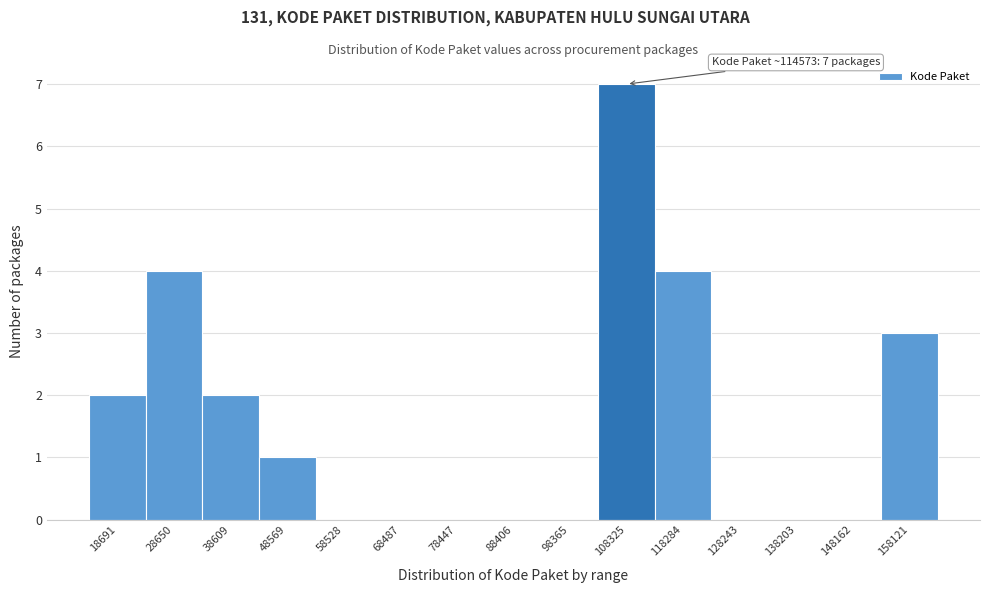

Reading right to left, list all the values displayed in this chart.

158121=3	148162=0	138203=0	128243=0	118284=4	108325=7	98365=0	88406=0	78447=0	68487=0	58528=0	48569=1	38609=2	28650=4	18691=2